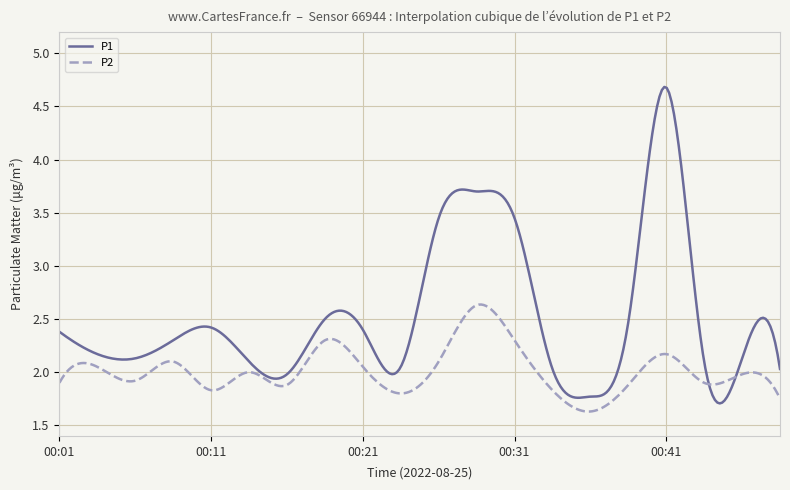

List the series in order of their peak value, lowest first.

P2, P1